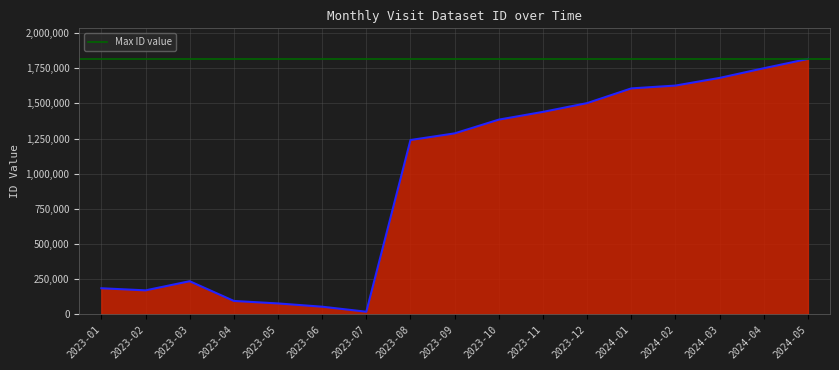

What is the change in value from 2023-04 to 2023-09?

+1192917